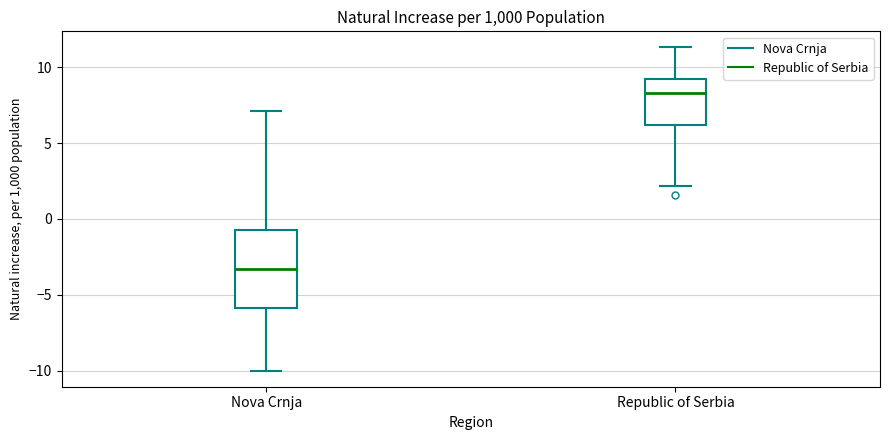

Reading left to right, transcribe this box plot: for each box, give where its median line is, the range the box spans, and where its two whiskers end, as read against the y-axis. The values are not printed on the chart, so give them approximately, as read against the axis.

Nova Crnja: median -3.5, box -6.0 to -0.5, whiskers -10.0 to 7.0
Republic of Serbia: median 8.5, box 6.0 to 9.0, whiskers 2.0 to 11.5